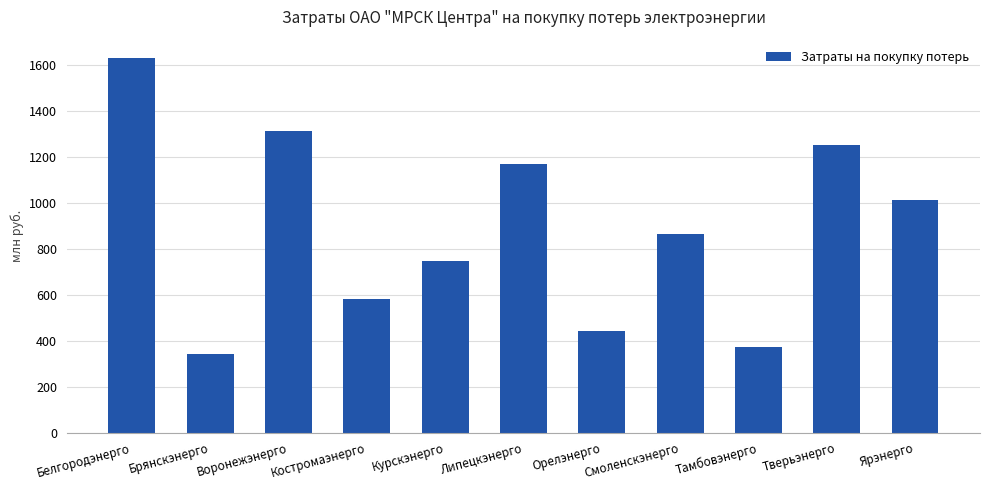

Which label corresponds to the largest value in the chart?

Белгородэнерго